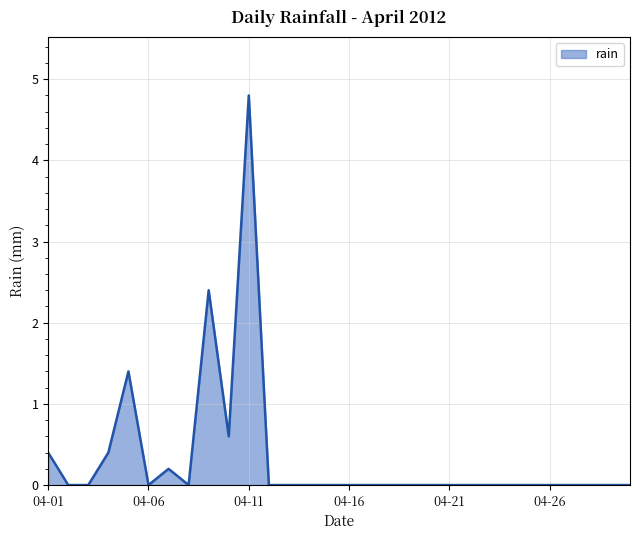

What is the difference between the maximum and minimum values?

4.8